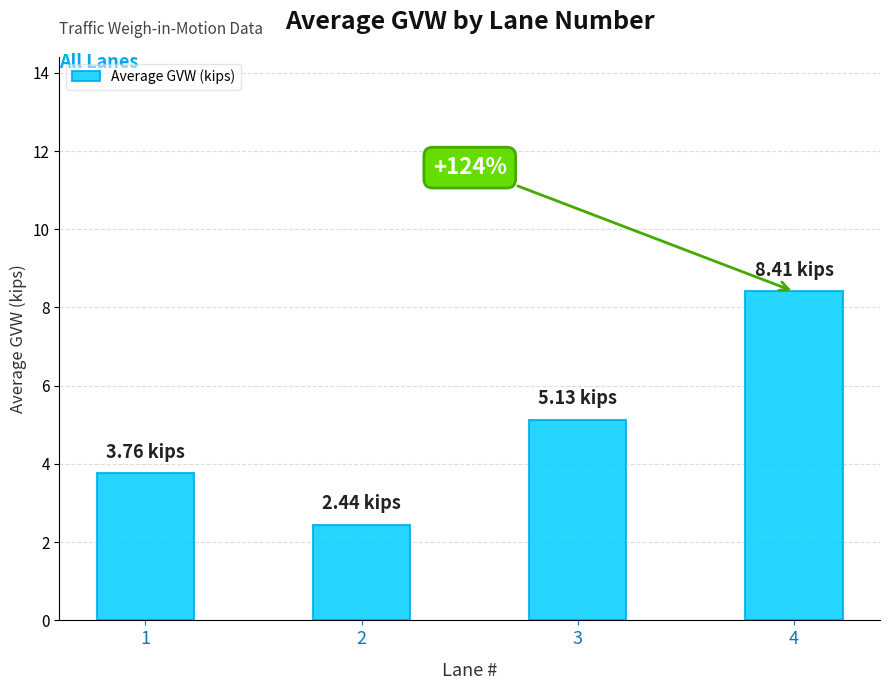

What is the minimum value shown in the chart?

2.4